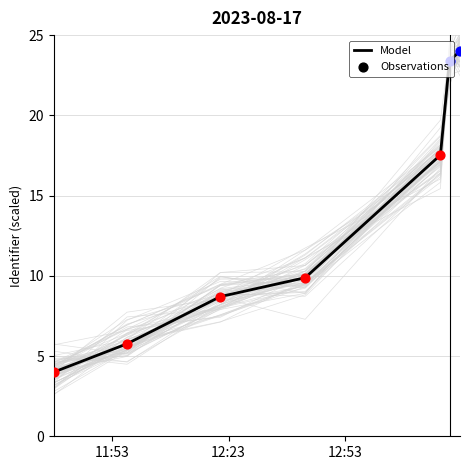

What is the maximum value for Model?

24.0